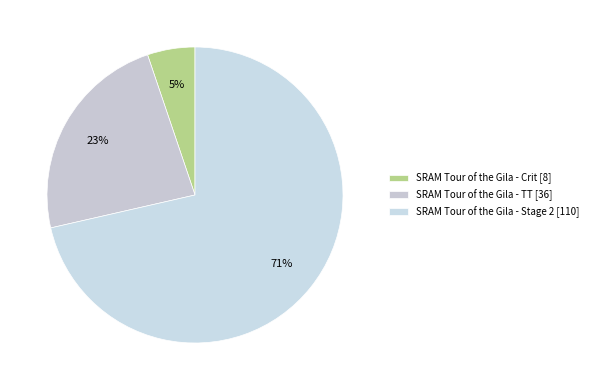

Is there any slice that represents more than half of the pie?

Yes